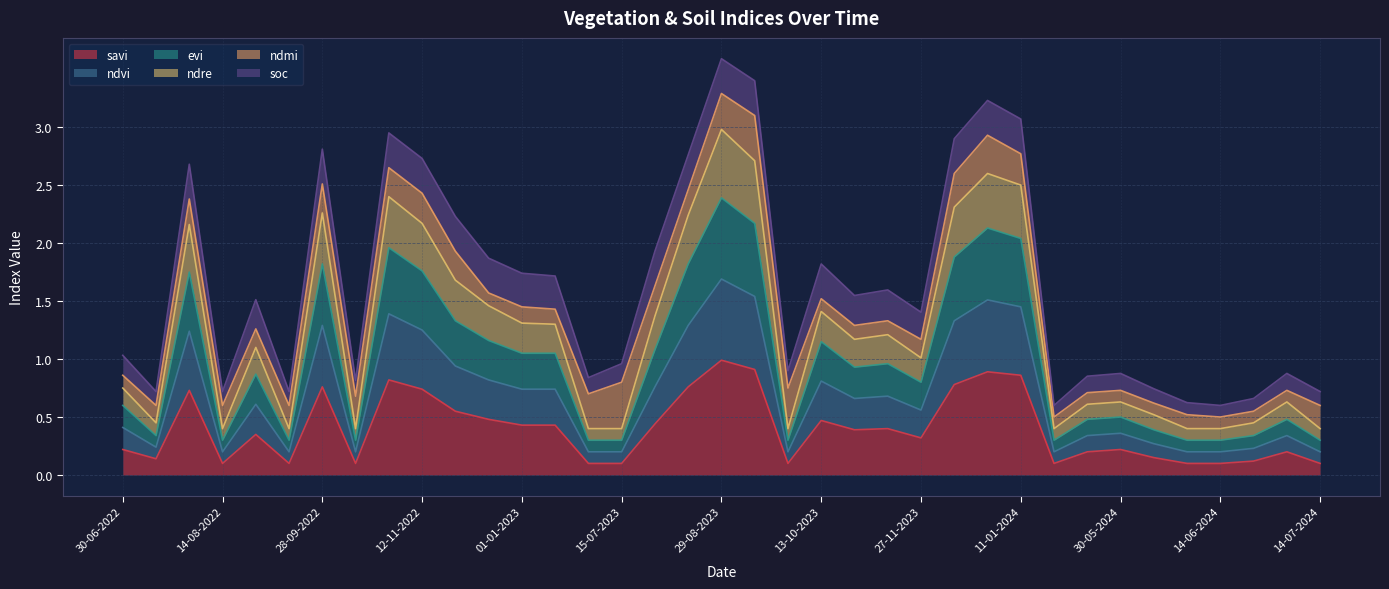

True or false: evi and ndvi cross at least once.

False